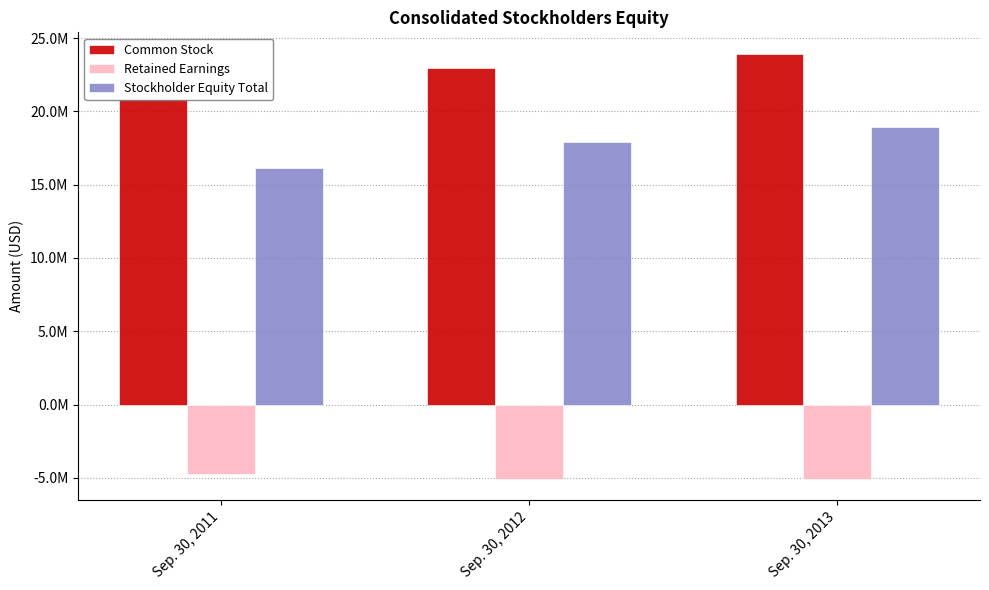

What is the total value across all series at Sep. 30, 2012?

35788914